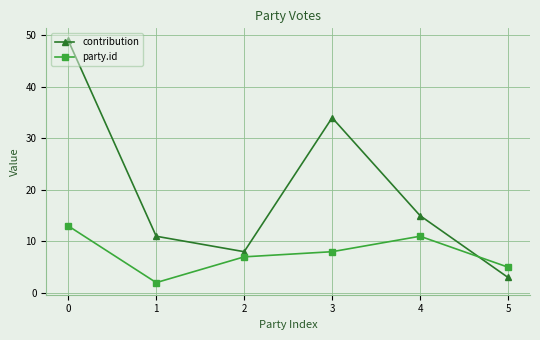

What are all the series names shown in the legend?

contribution, party.id